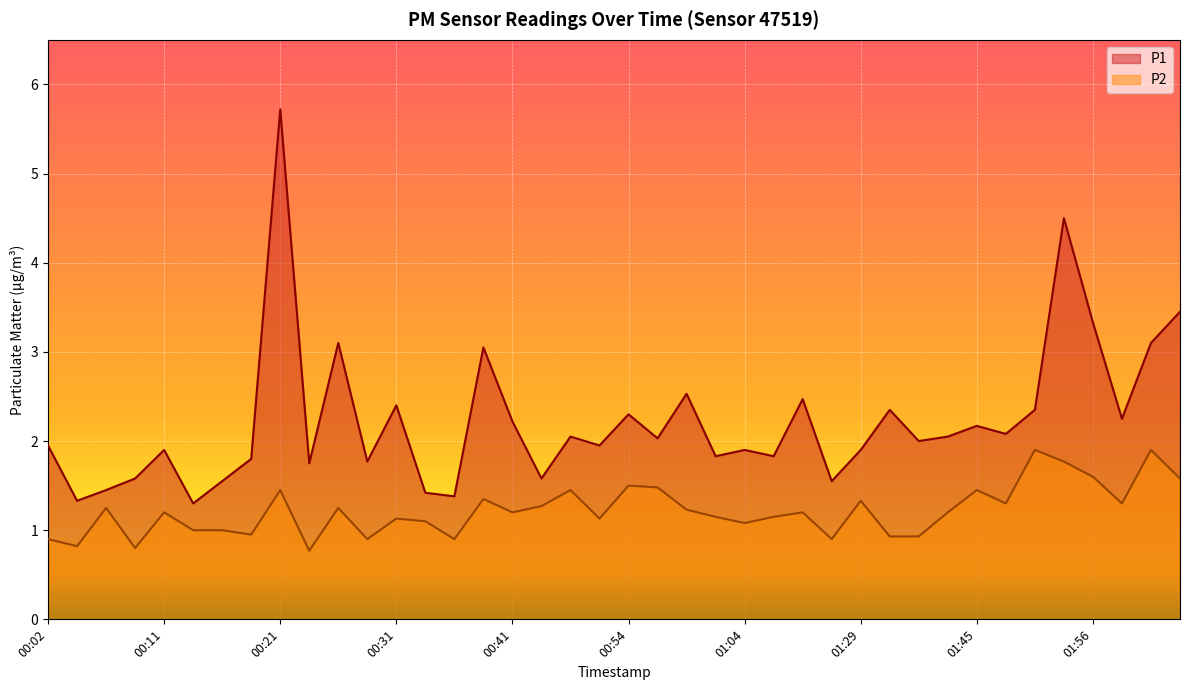

Rank the series by their maximum value, from lowest to highest.

P2, P1